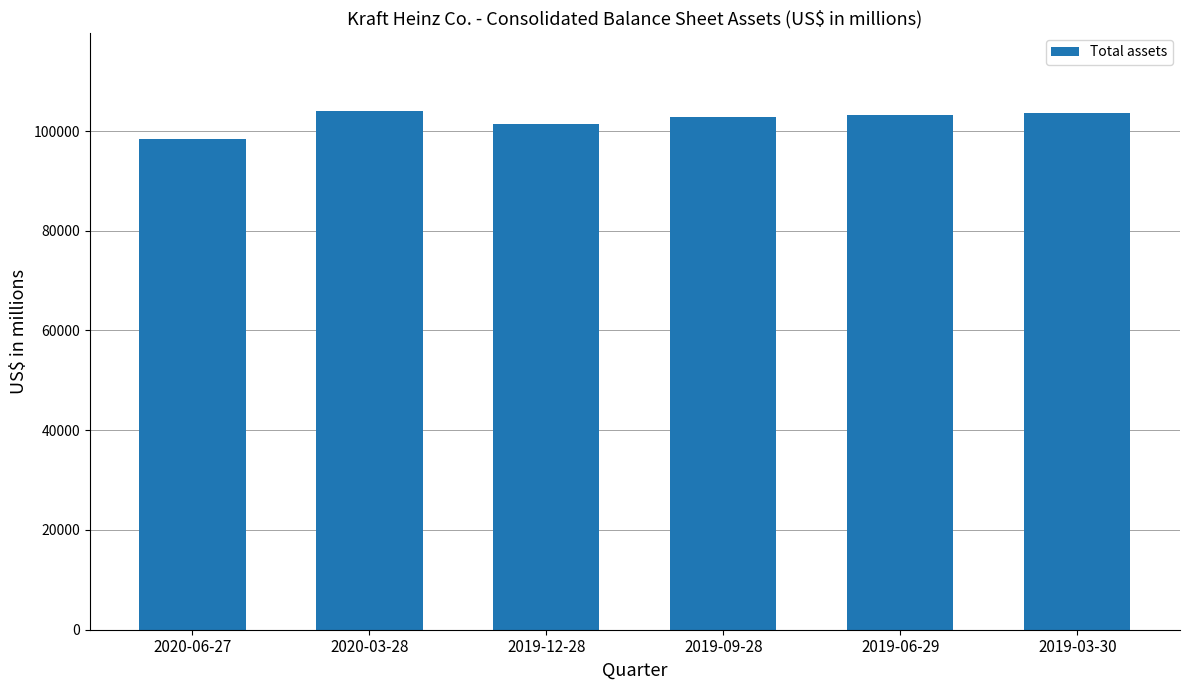

What is the ratio of the value at 2019-09-28 to the value at 2019-12-28?

1.0